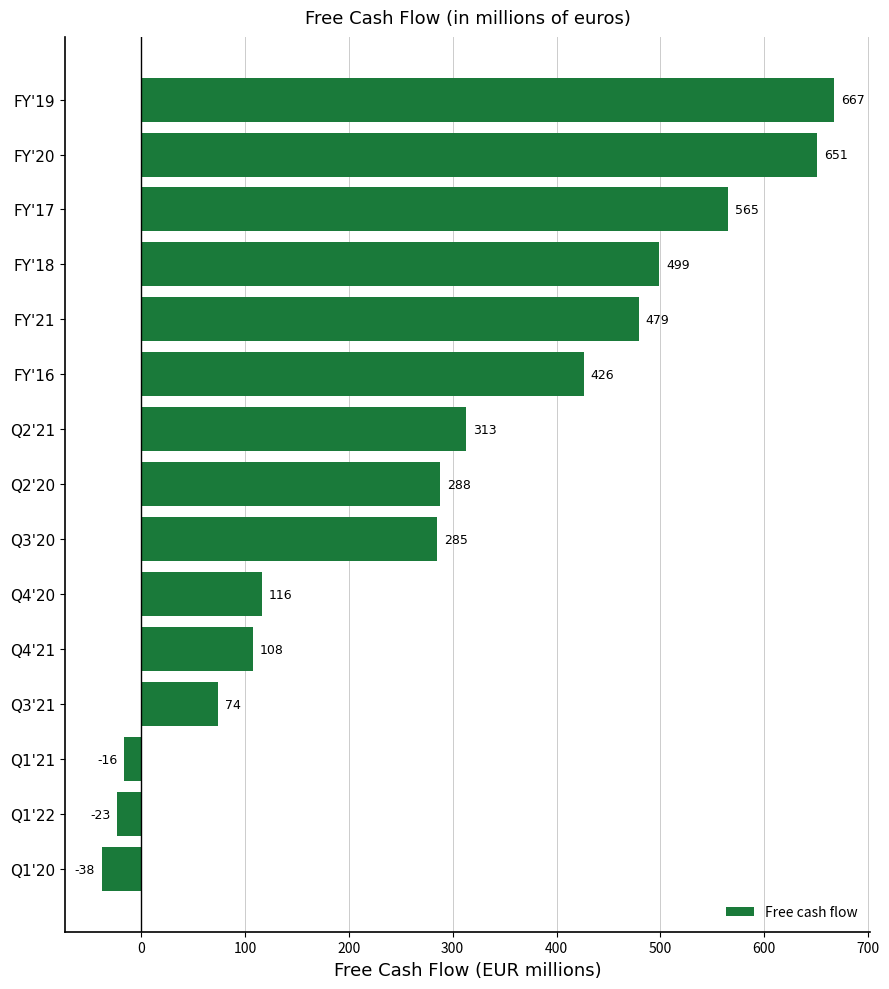

What is the average value?

293